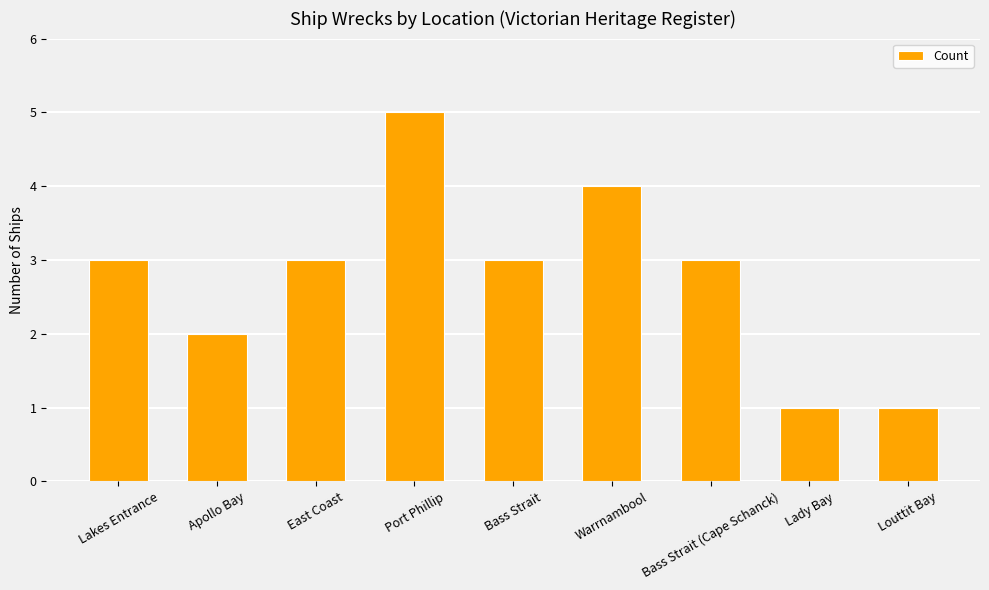

What is the greatest value displayed?

5